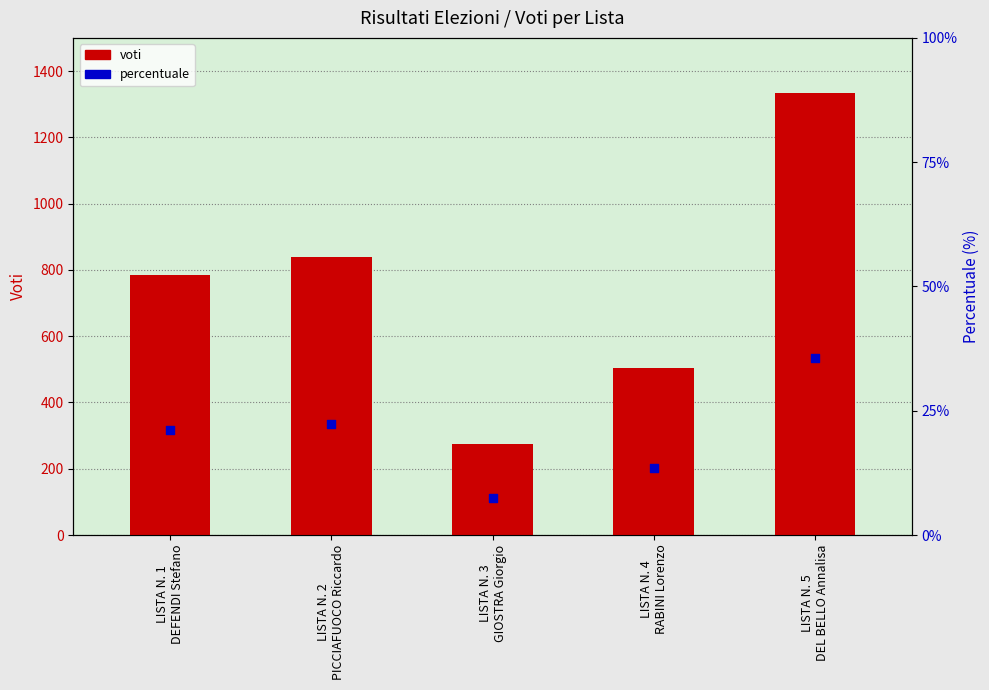

At how many categories does at least one series exceed 1113?

1